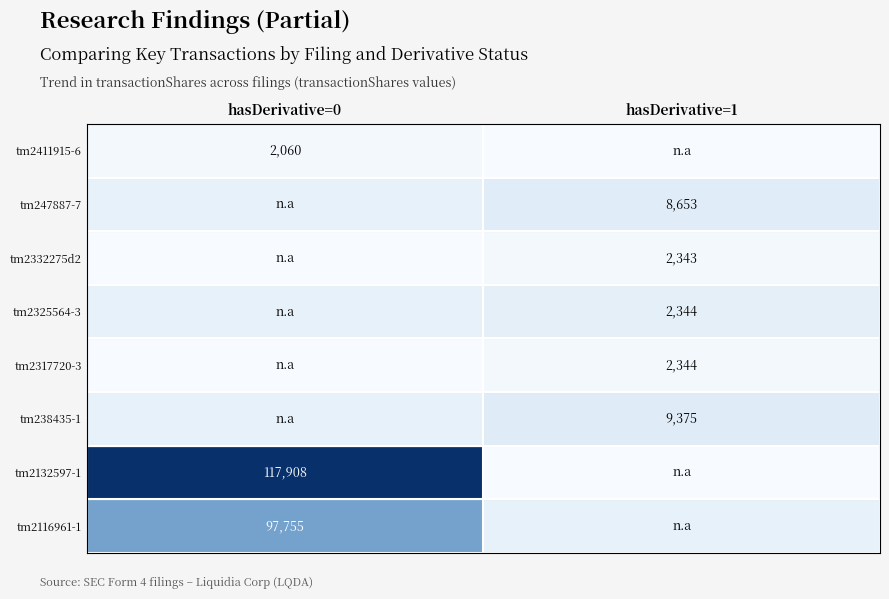

The value of tm247887-7 at hasDerivative=1 is 14088. True or false?

False